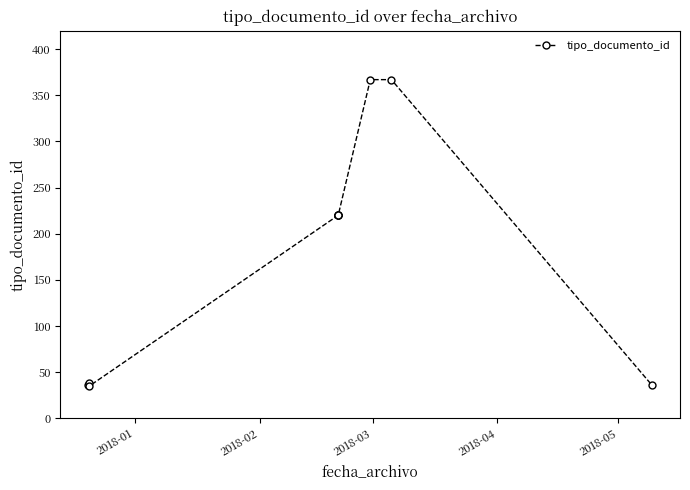

Does the chart display data point markers on the line(s)?

Yes